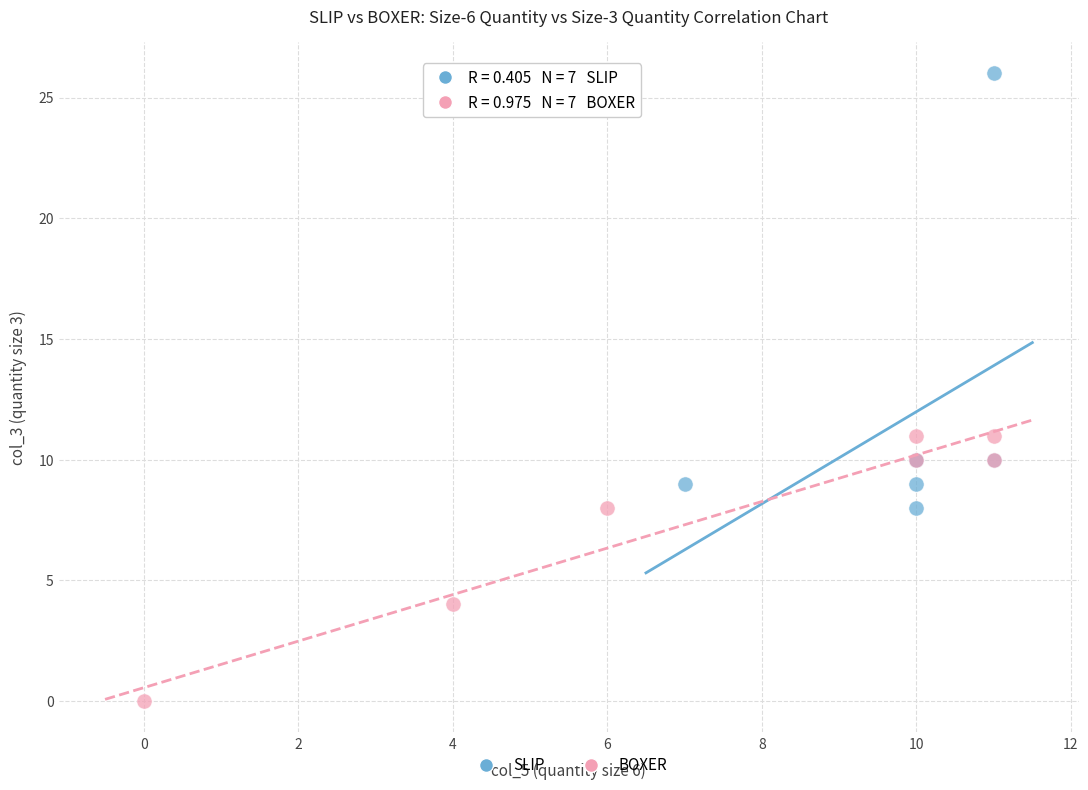

Which series has the largest Y range (max minus min)?

SLIP